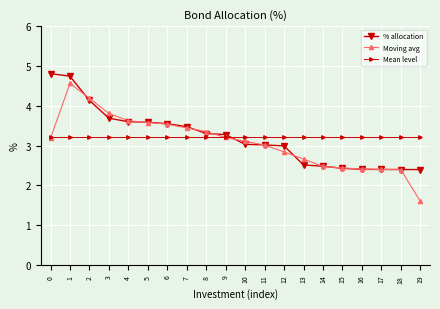

What is the total value across all series at 16?

8.0